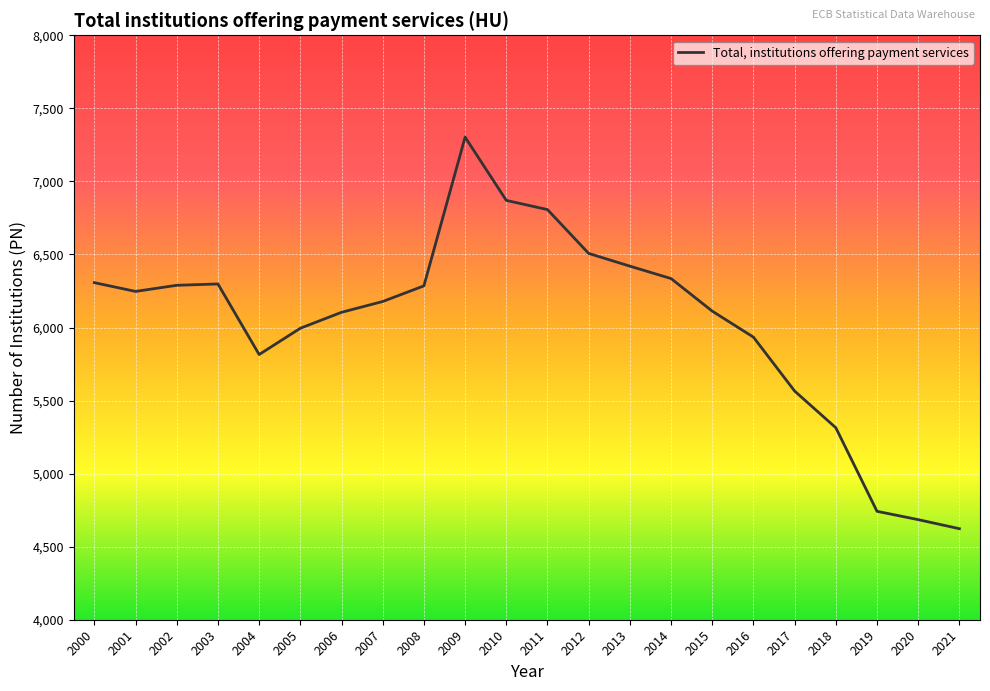

What is the maximum value shown in the chart?

7303